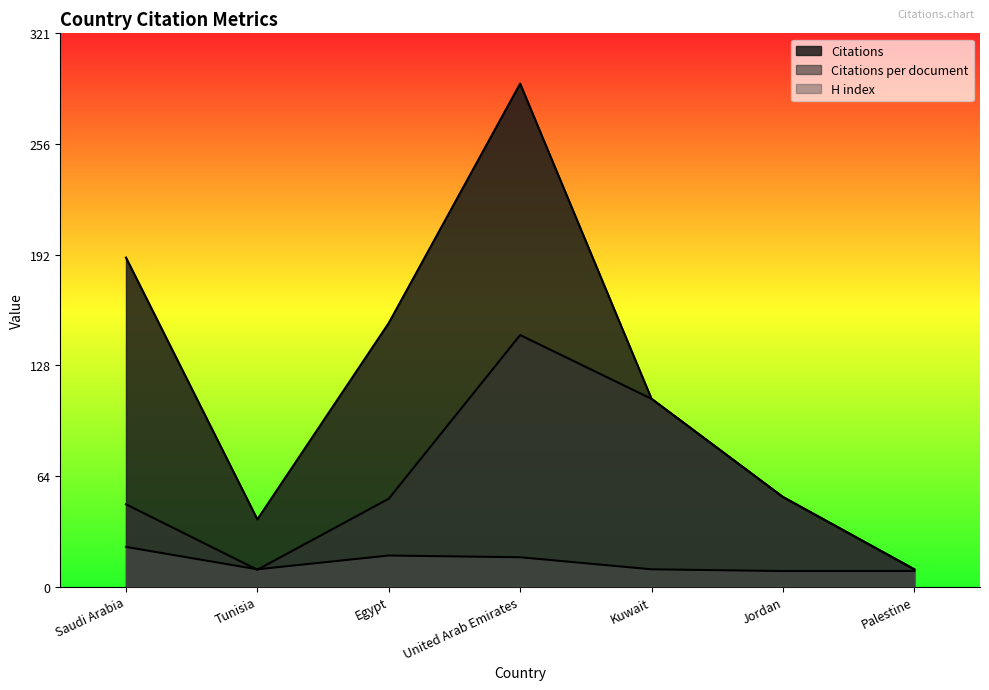

Reading left to right, extract all data points from this chart.

Citations: 191.0	39.0	153.0	292.0	109.0	52.0	10.0
Citations per document: 47.8	9.8	51.0	146.0	109.0	52.0	10.0
H index: 23.0	10.0	18.0	17.0	10.0	9.0	9.0